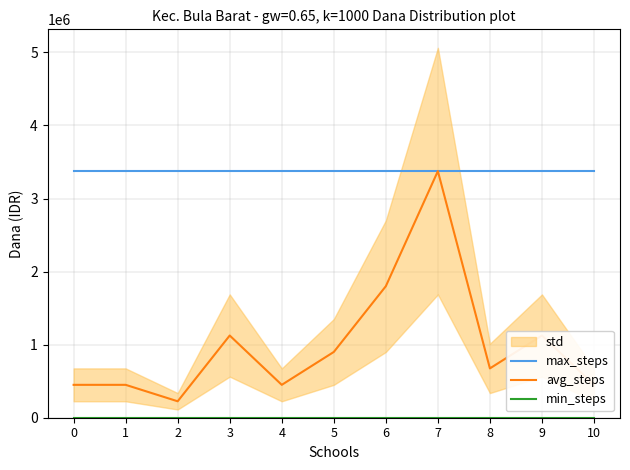

True or false: avg_steps and max_steps cross at least once.

False